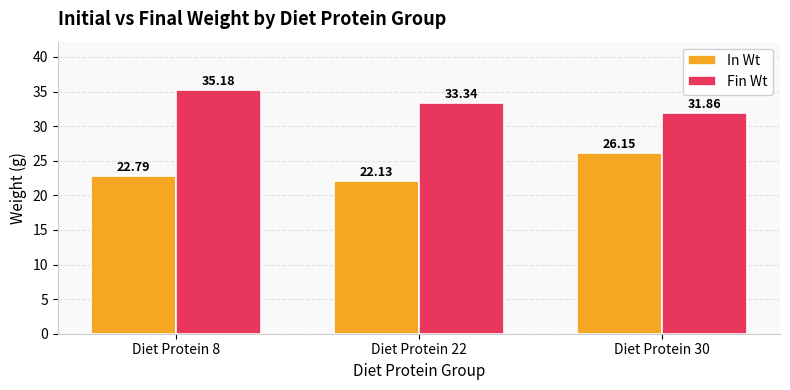

What is the difference between the Fin Wt values at Diet Protein 30 and Diet Protein 8?

3.3